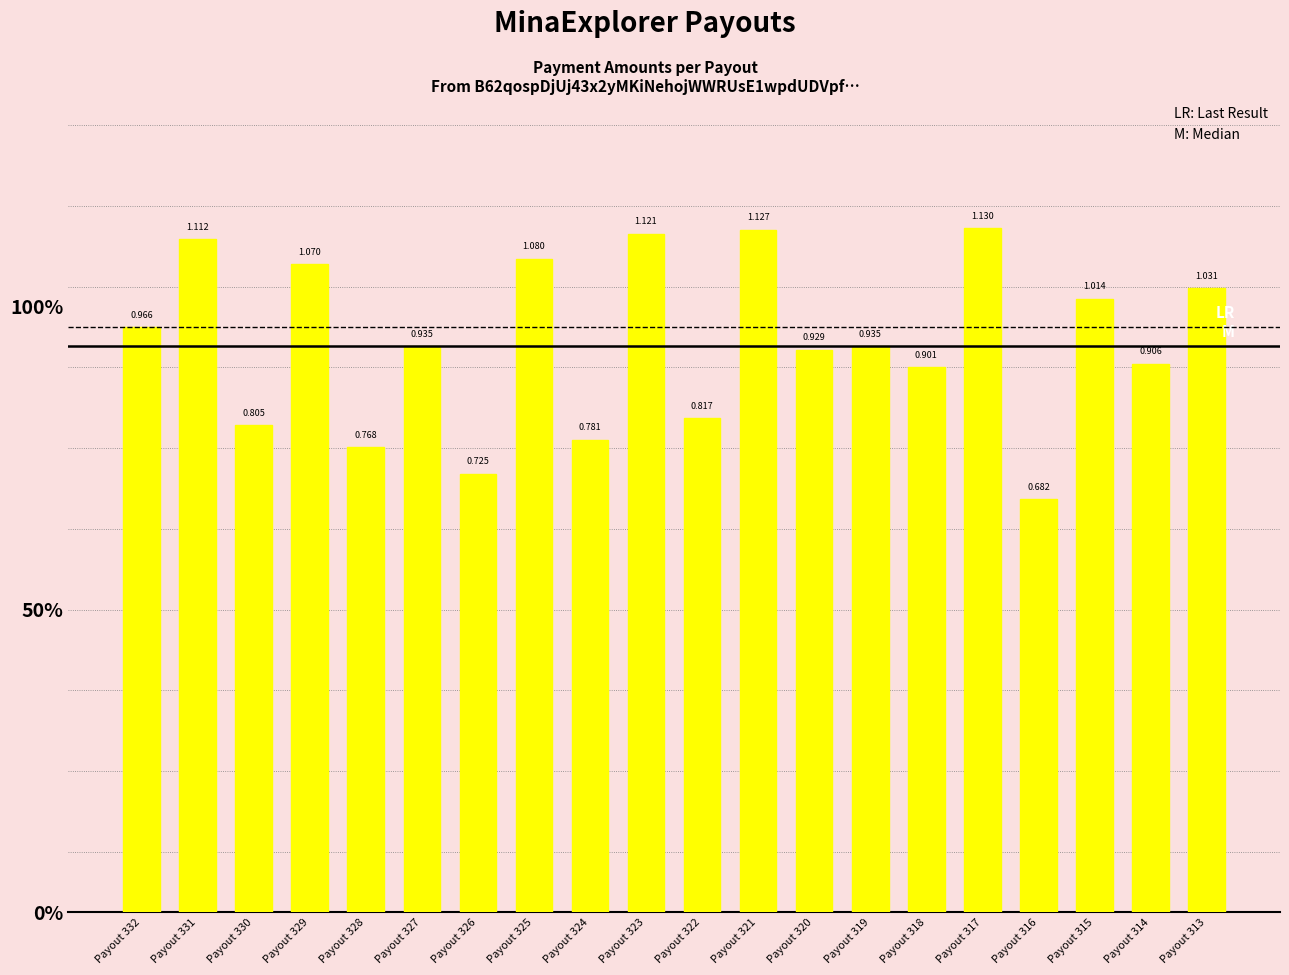

Are the bars horizontal?

No